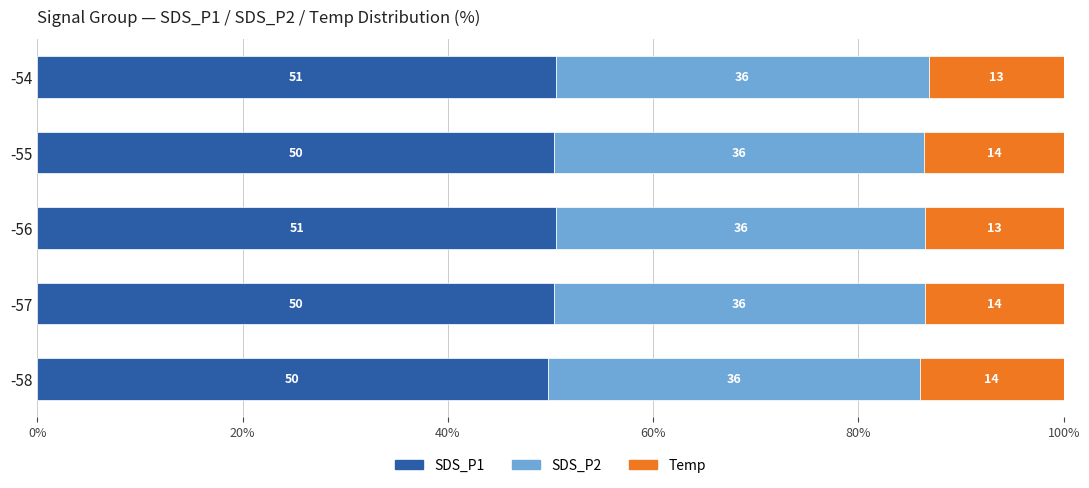

How many SDS_P1 values are between 50 and 51?

4